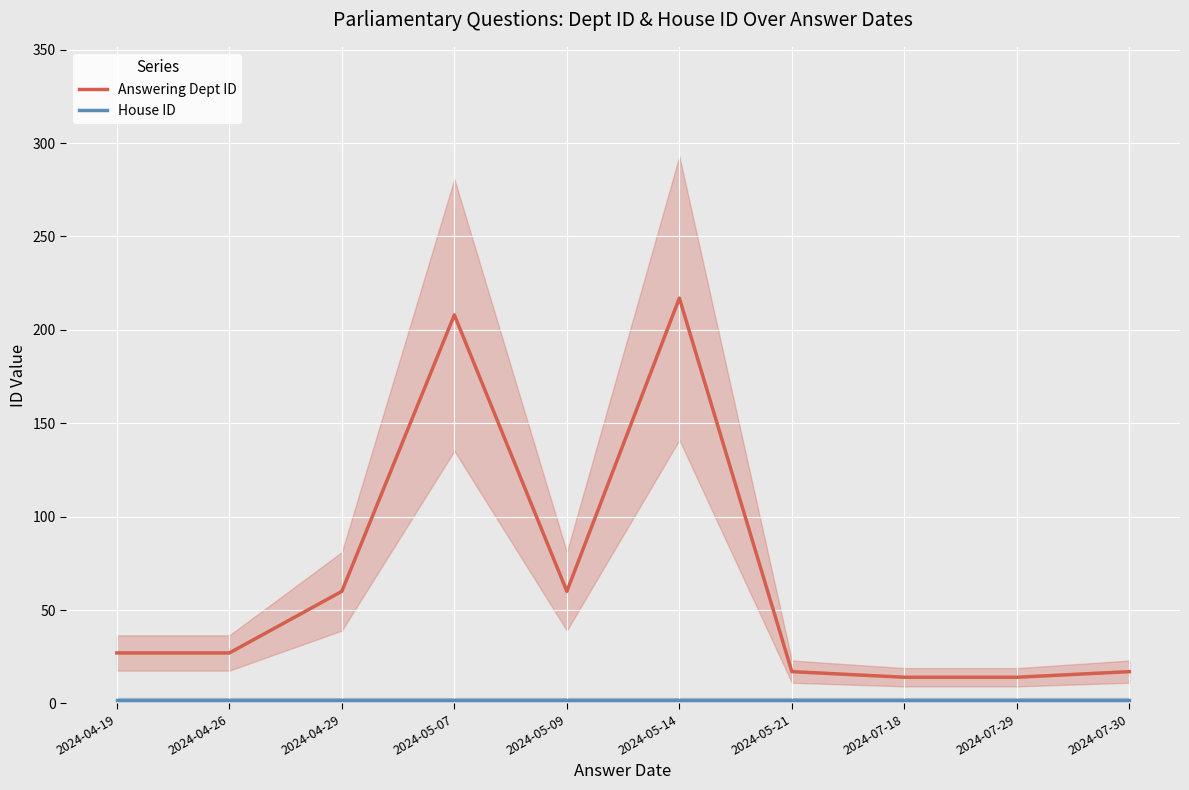

What is the minimum value for Answering Dept ID?

14